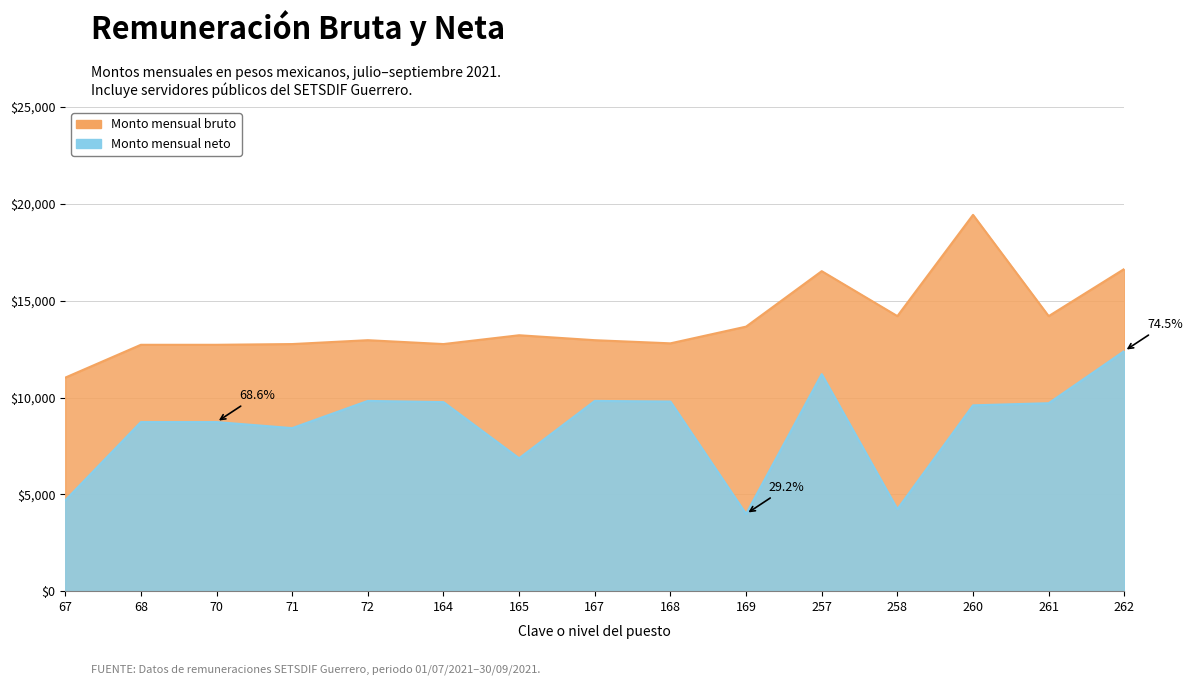

True or false: Monto mensual neto and Monto mensual bruto intersect in this chart.

False